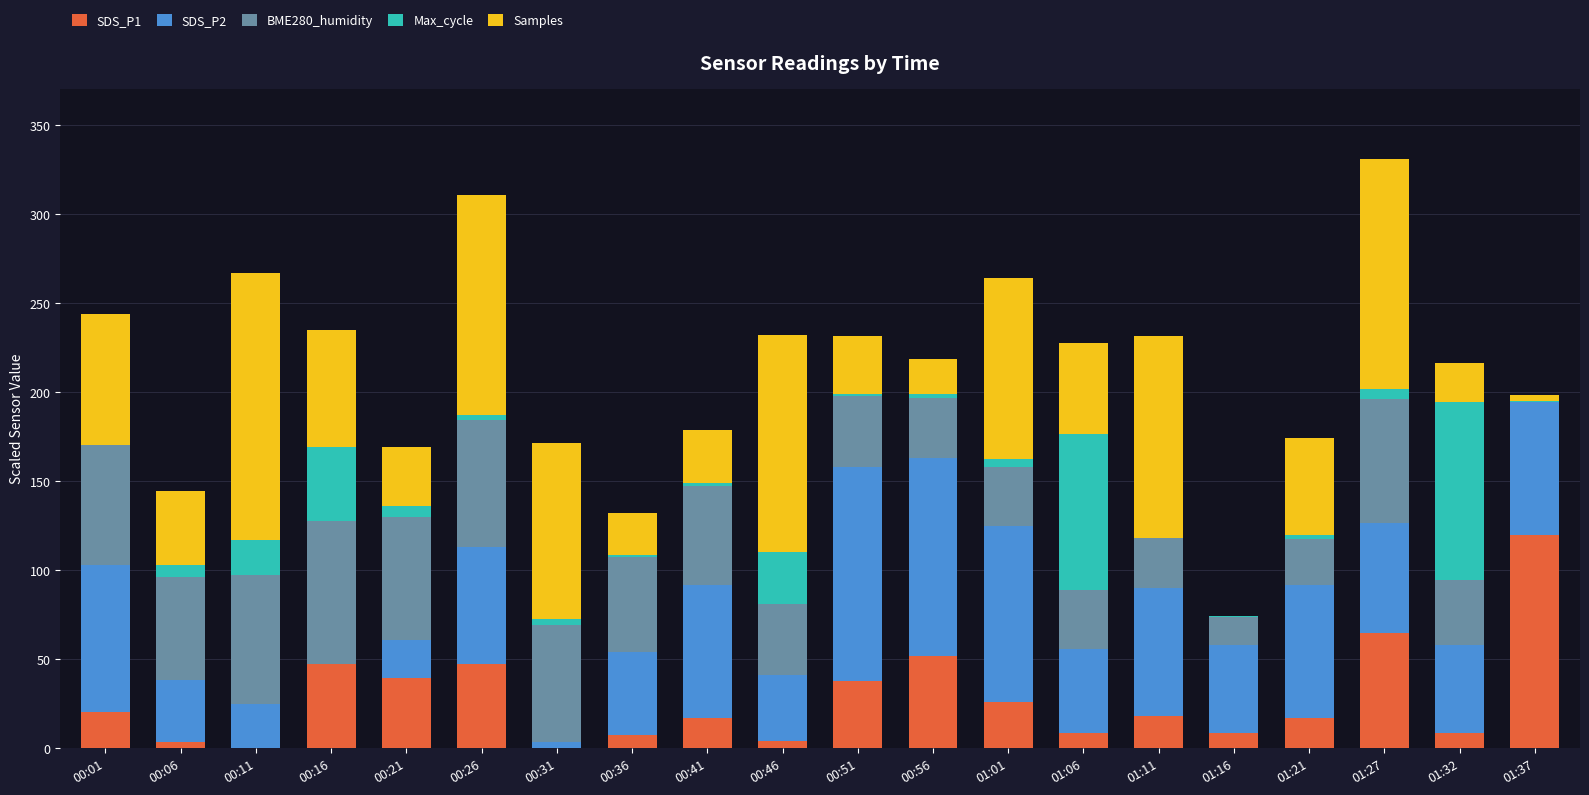

How many distinct data groups are displayed?

5